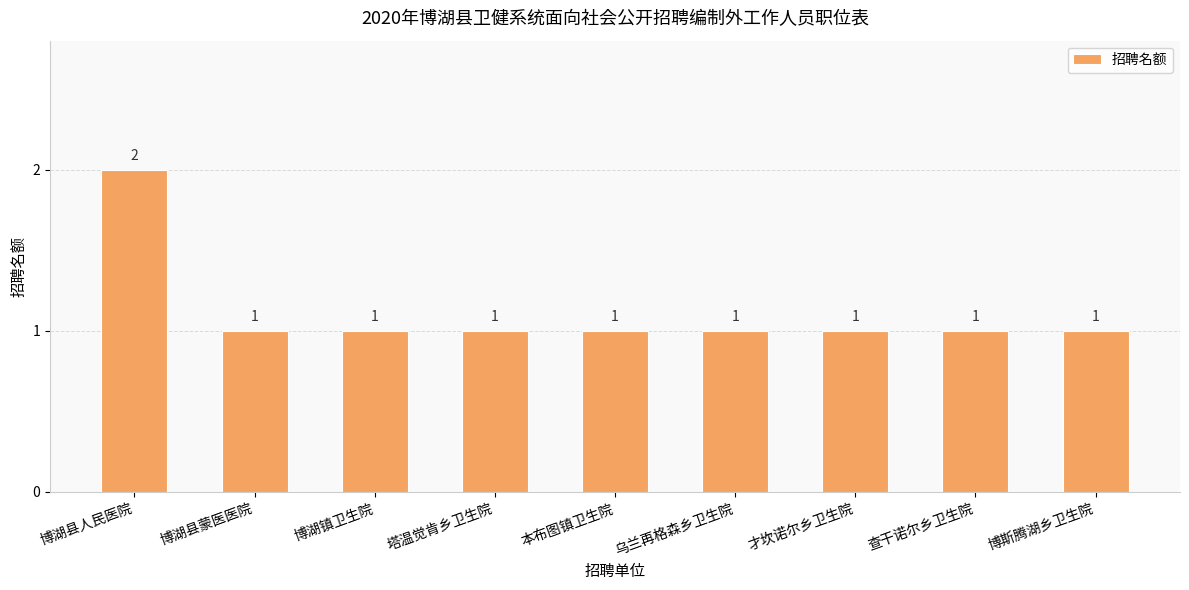

Does the chart contain stacked bars?

No